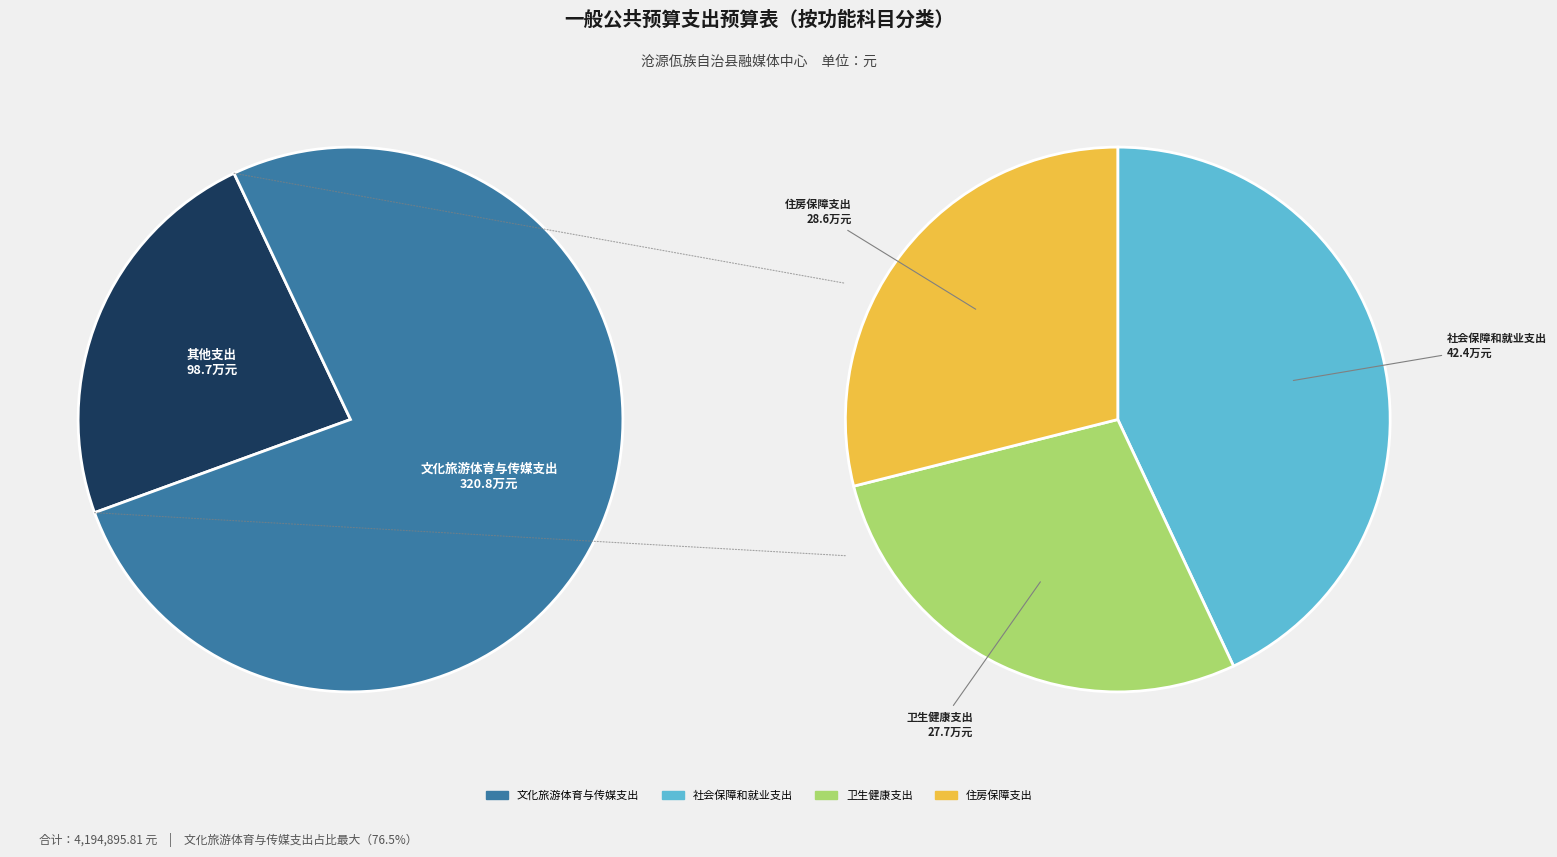

To the nearest percent, what is the difference between the 文化旅游体育与传媒支出 and 住房保障支出 slice percentages?

70%